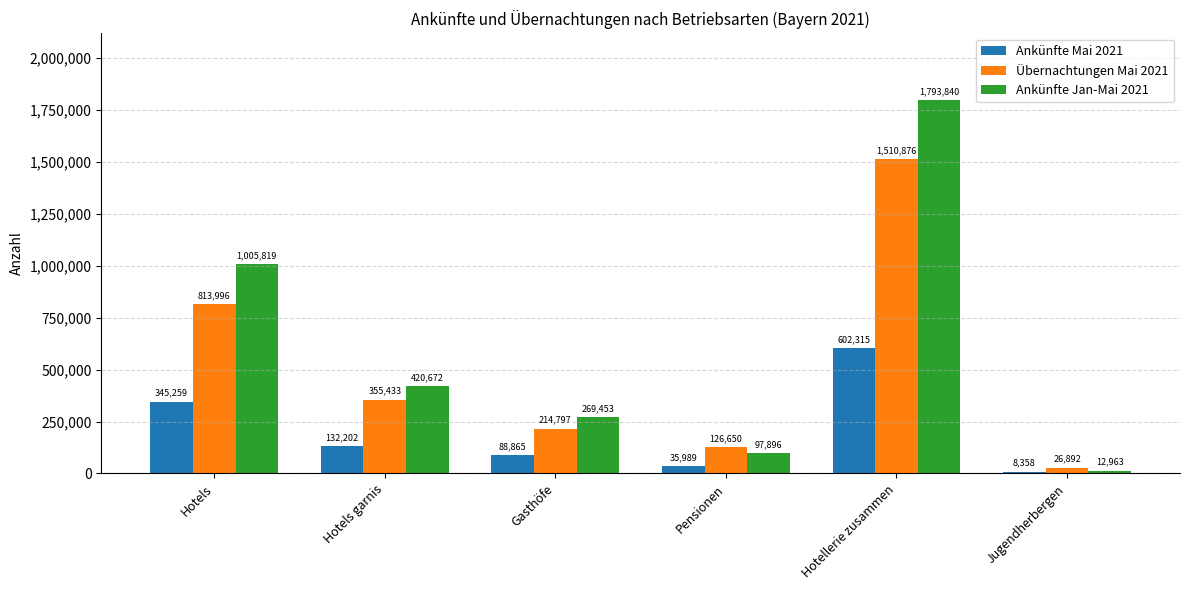

At which label does Ankünfte Mai 2021 reach its minimum?

Jugendherbergen